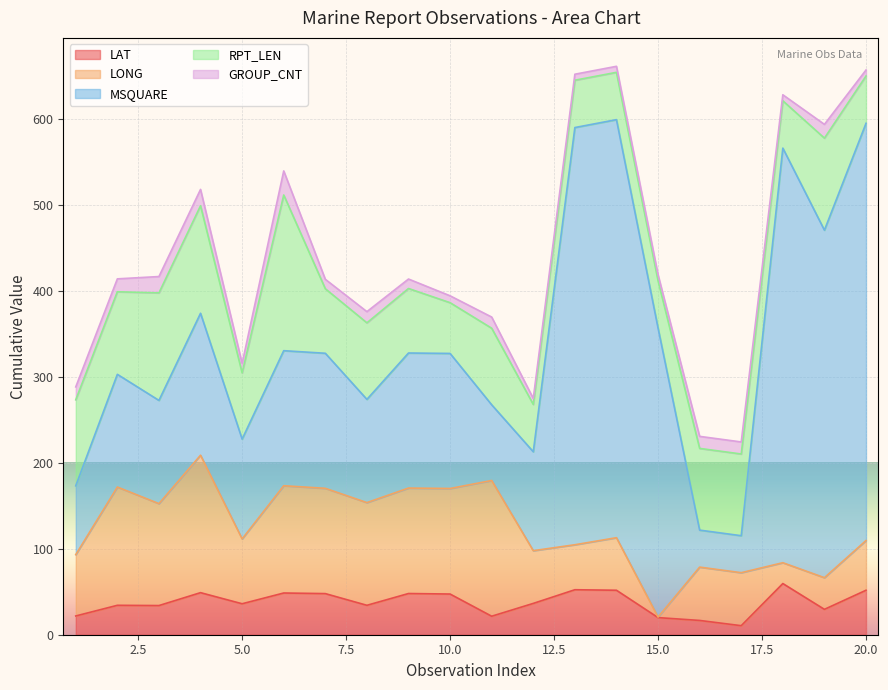

What is the difference between the highest and lowest values at 12?

108.0